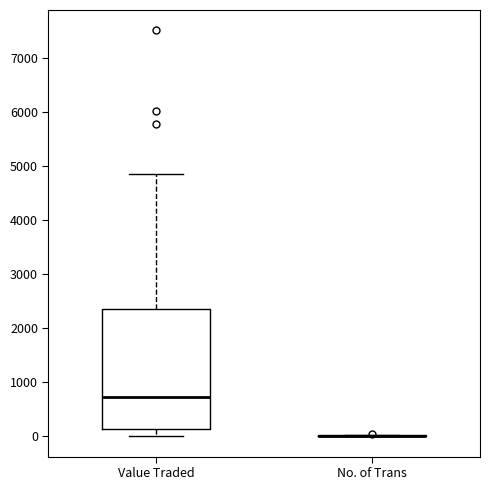

Where is the lower edge of the box for Value Traded on the y-axis? The values are not printed on the chart, so give them approximately, as read against the axis.

100